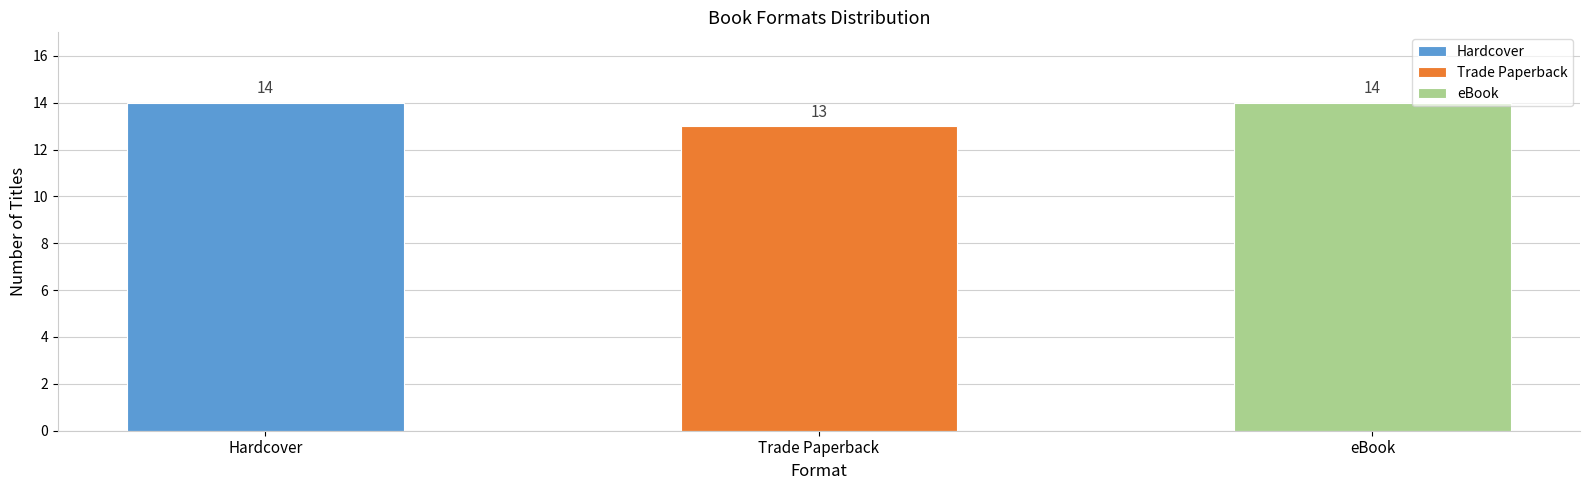

What is the difference between the maximum and minimum values?

1